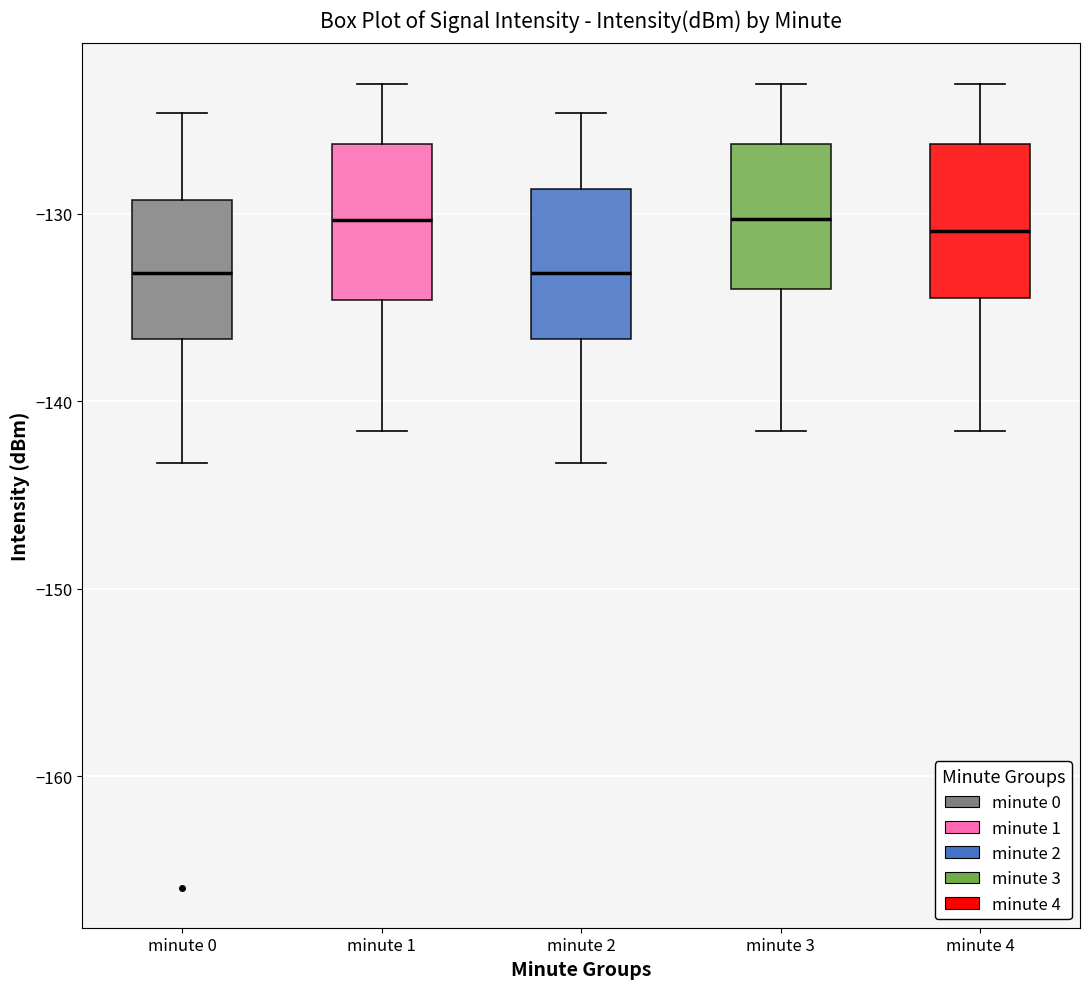

Where is the upper edge of the box for minute 0 on the y-axis? The values are not printed on the chart, so give them approximately, as read against the axis.

-129